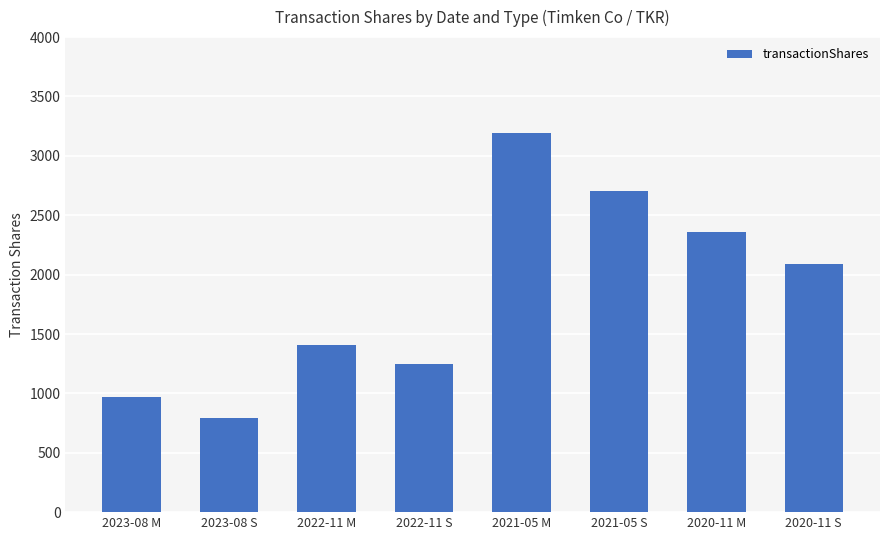

What is the ratio of the value at 2023-08 M to the value at 2020-11 S?

0.5